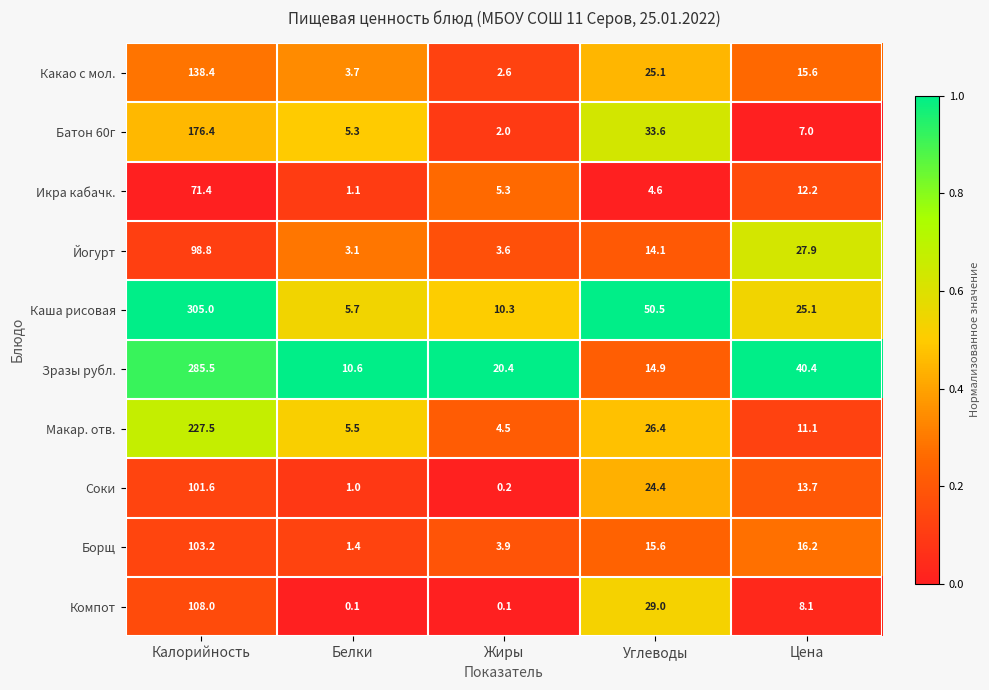

What is the total value across all series at Белки?

37.5